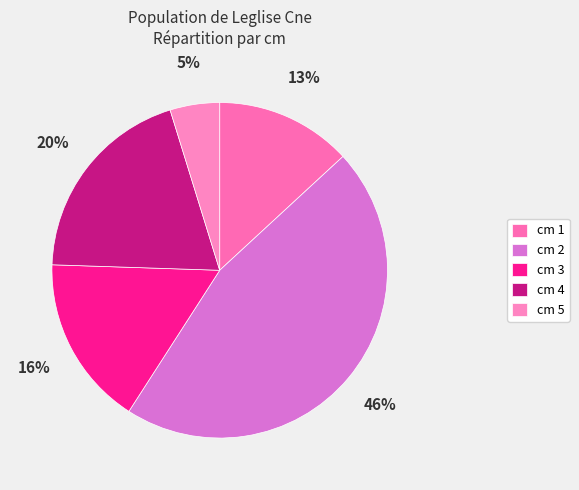

Which slice is the largest?

2